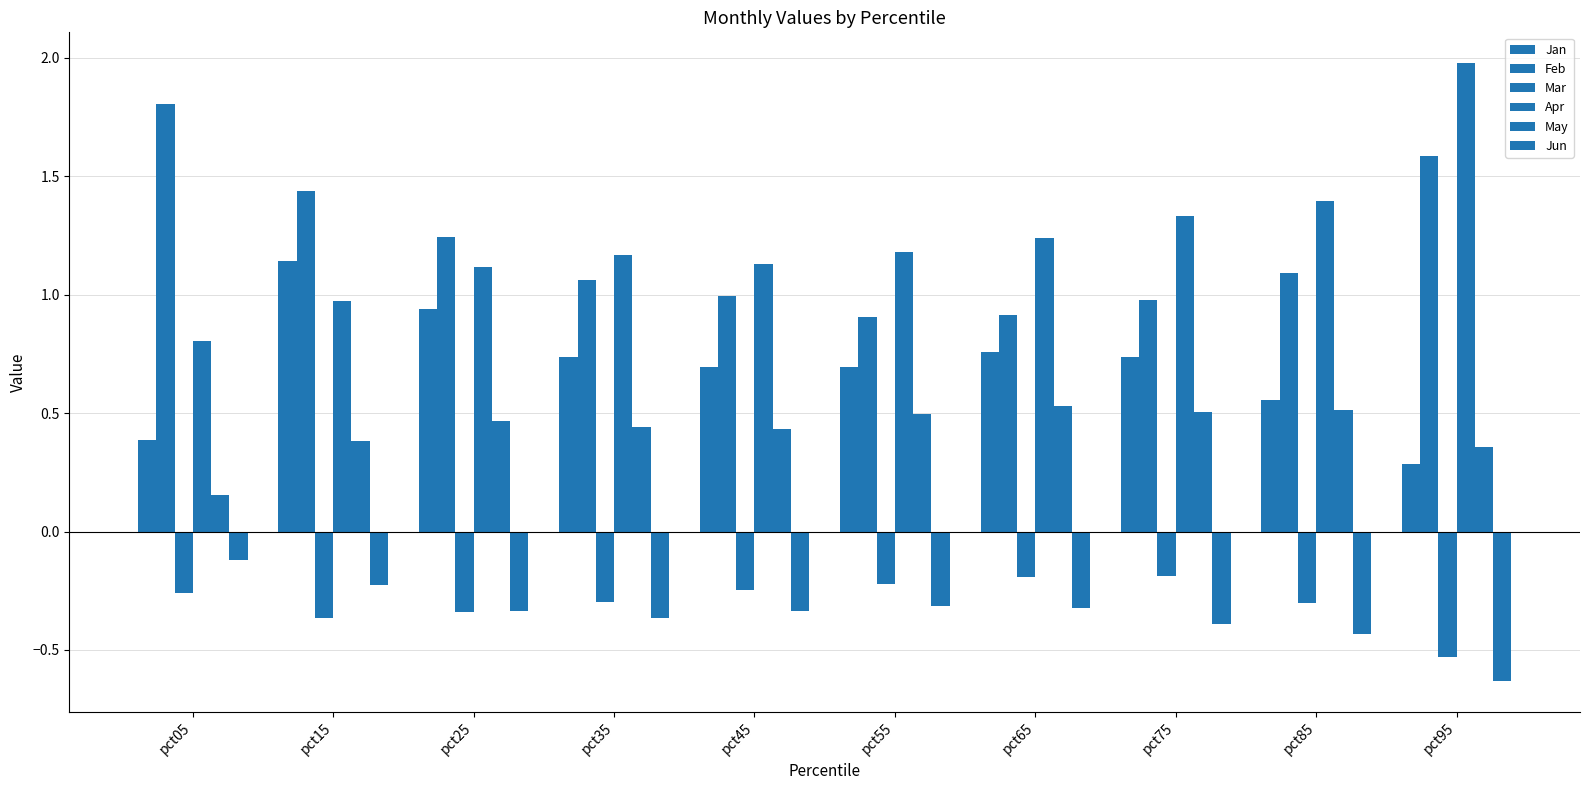

How many groups of bars are there?

10